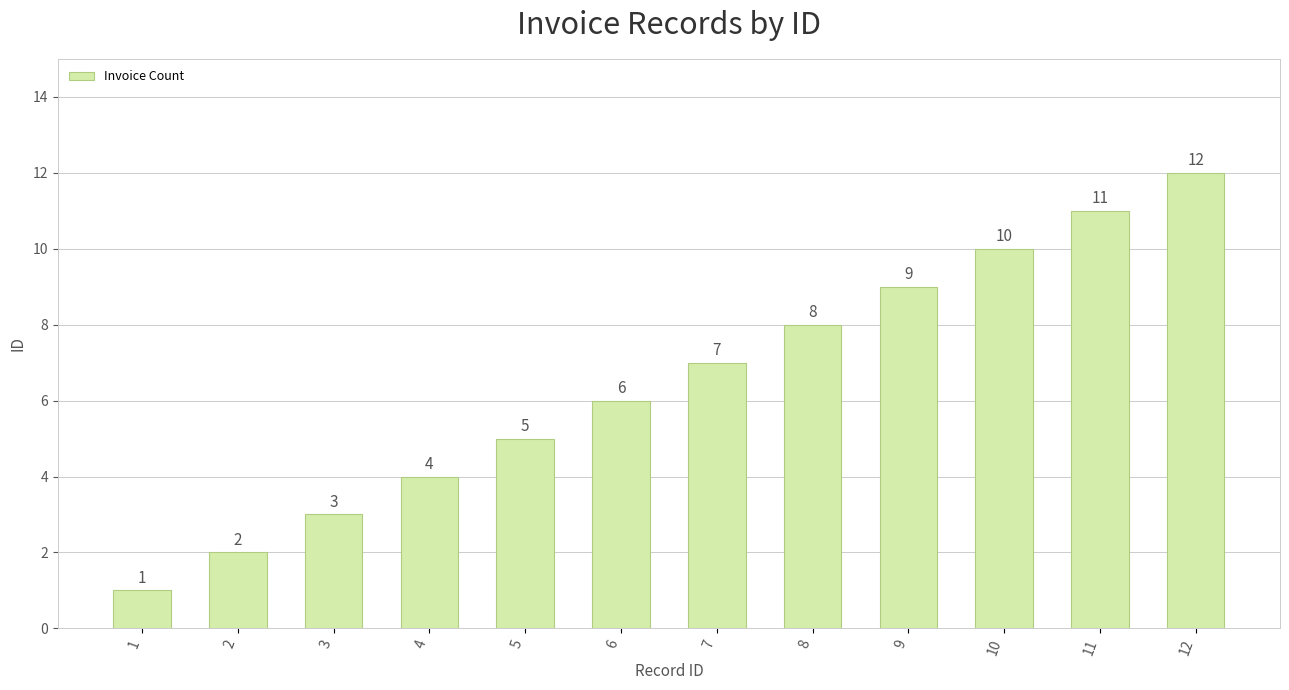

Read the value at 6, to the nearest 5.

5